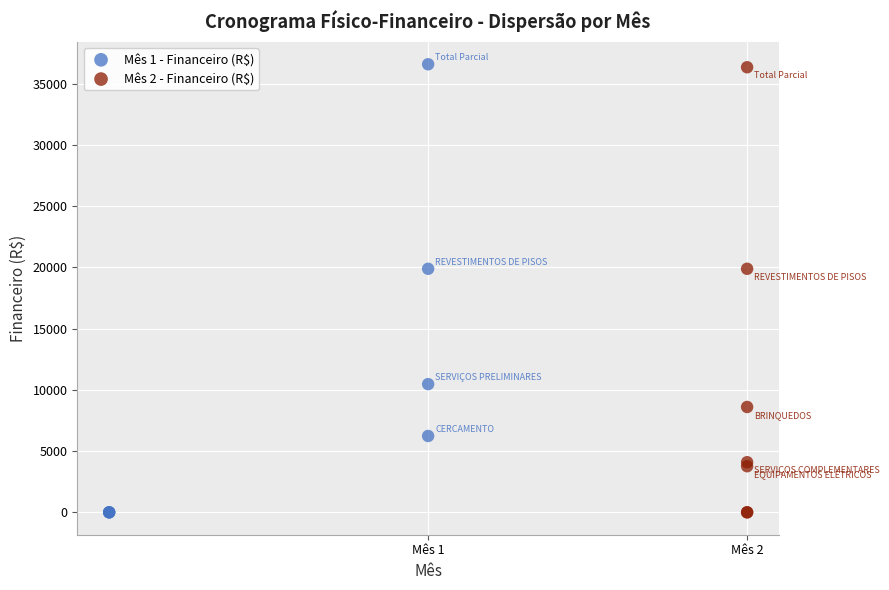

Which series has the largest Y range (max minus min)?

Mês 1 - Financeiro (R$)